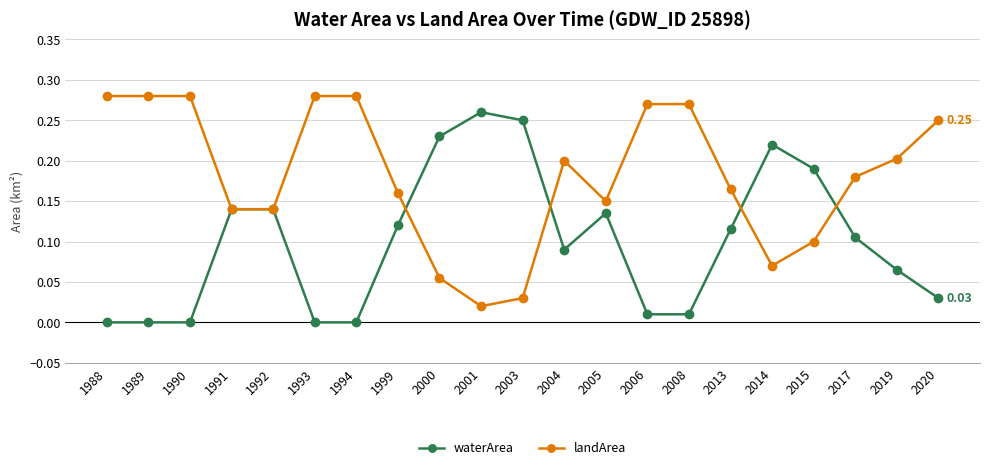

Rank the series by their maximum value, from lowest to highest.

waterArea, landArea